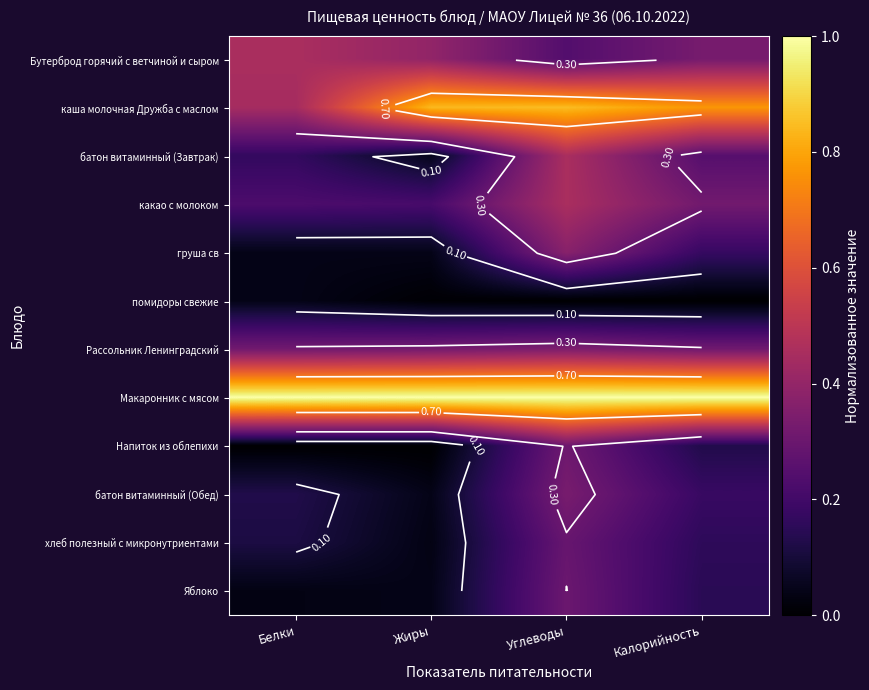

What is the difference between the highest and lowest values at Углеводы?

1.0